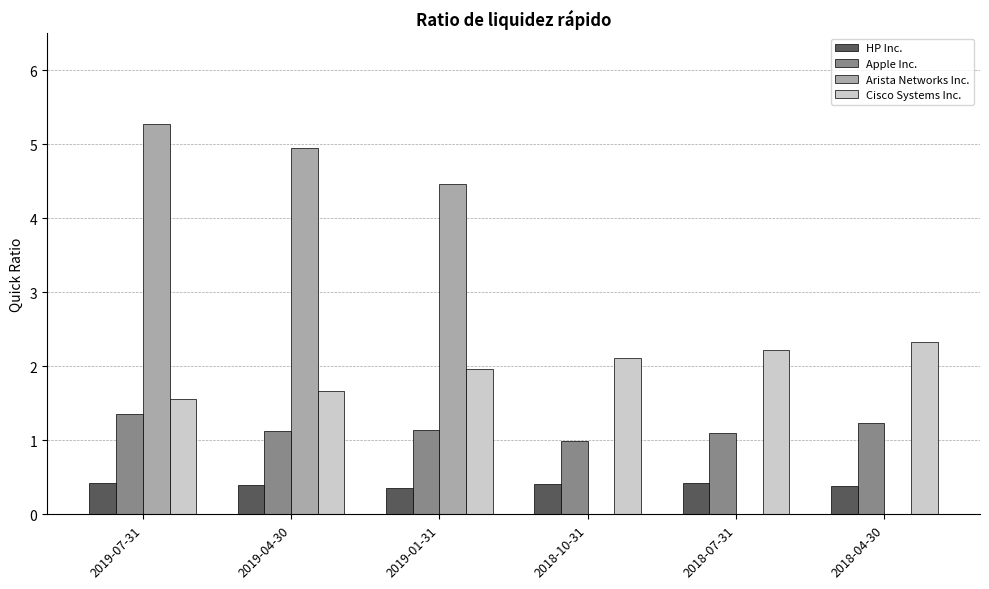

What is the total value across all series at 2019-07-31?

8.6